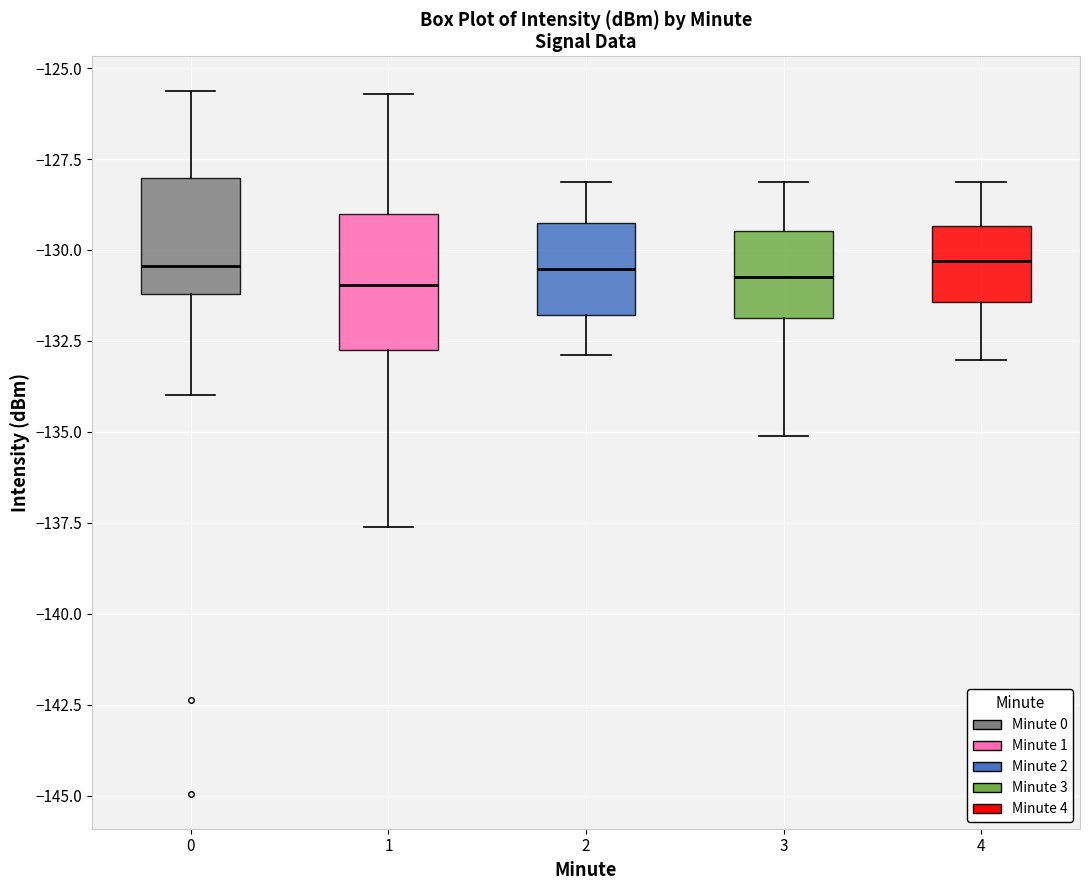

Reading left to right, read every box against the y-axis: the position of its median line, the range the box covers, and the ends of its whiskers. The values are not printed on the chart, so give them approximately, as read against the axis.

0: median -130.5, box -131.0 to -128.0, whiskers -134.0 to -125.5
1: median -131.0, box -133.0 to -129.0, whiskers -137.5 to -125.5
2: median -130.5, box -132.0 to -129.5, whiskers -133.0 to -128.0
3: median -130.5, box -132.0 to -129.5, whiskers -135.0 to -128.0
4: median -130.5, box -131.5 to -129.5, whiskers -133.0 to -128.0